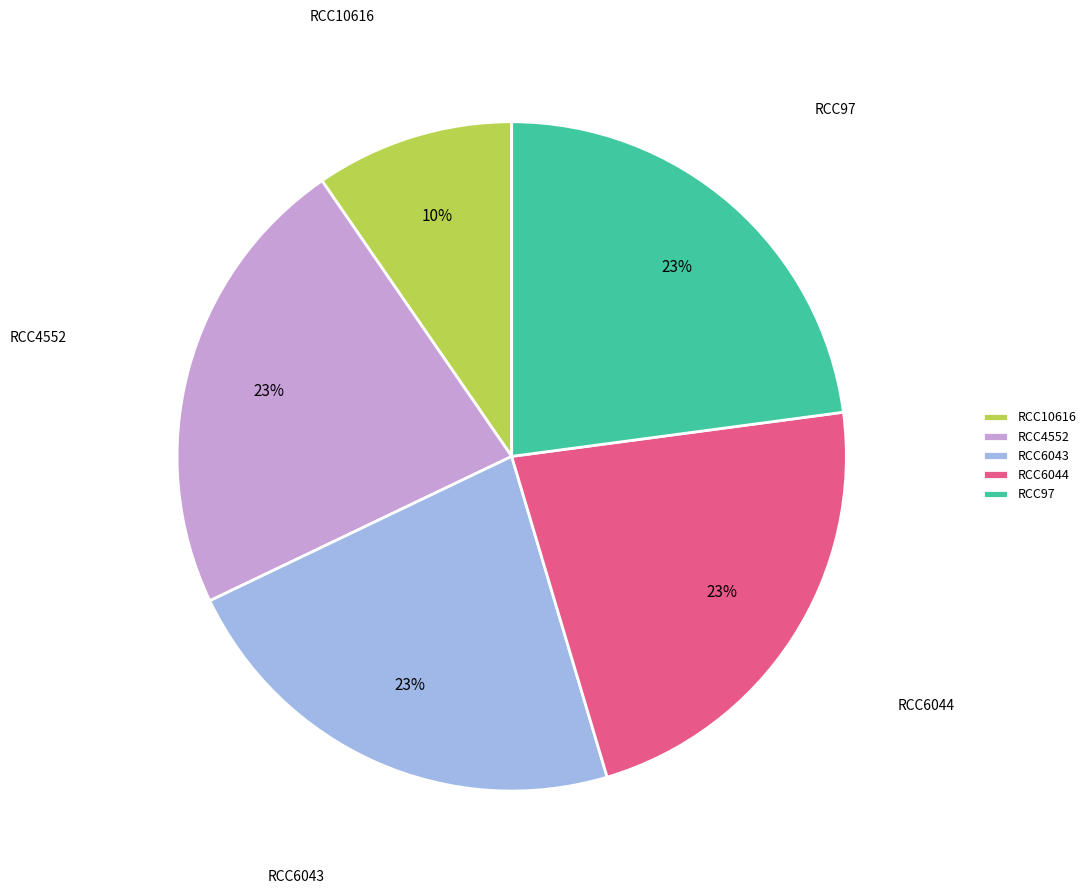

Is it true that RCC10616 is 10% of the pie?

True